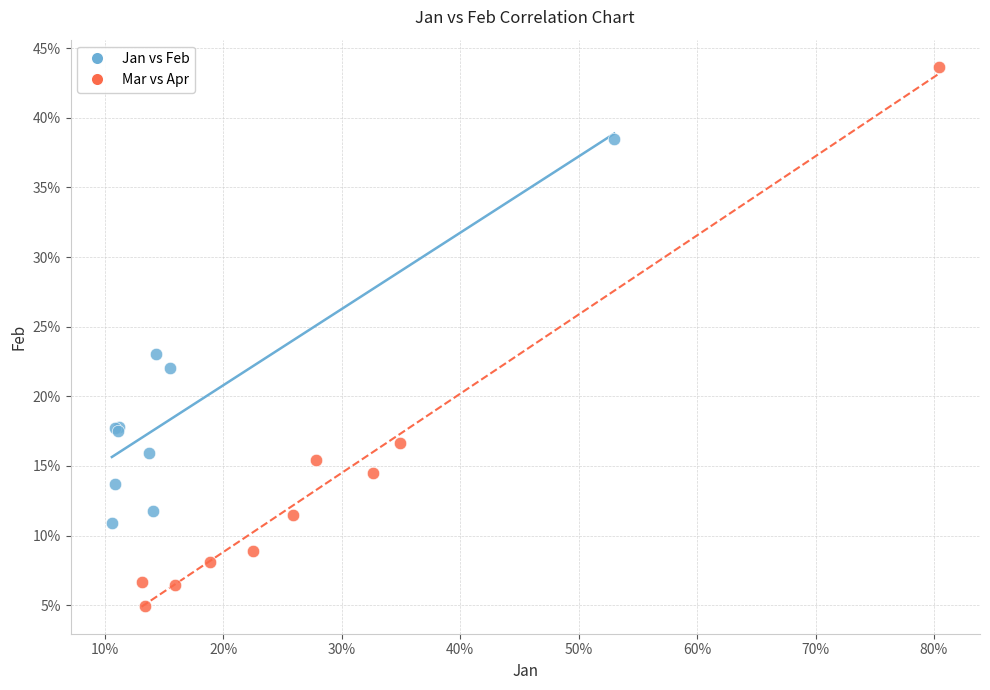

What are all the series names shown in the legend?

Jan vs Feb, Mar vs Apr